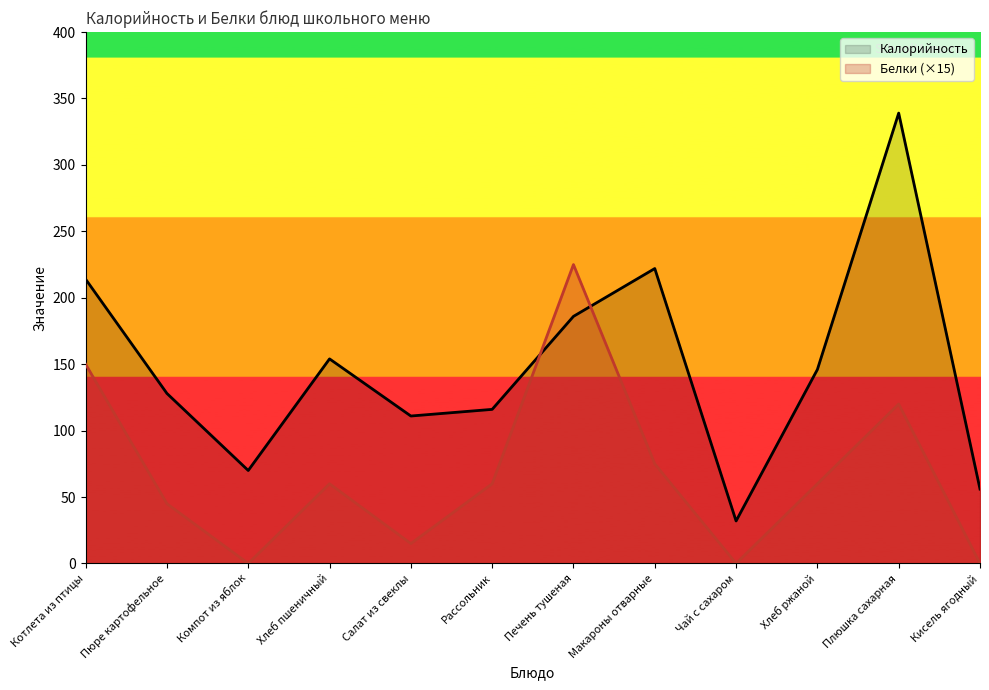

Does the chart have visible grid lines?

No